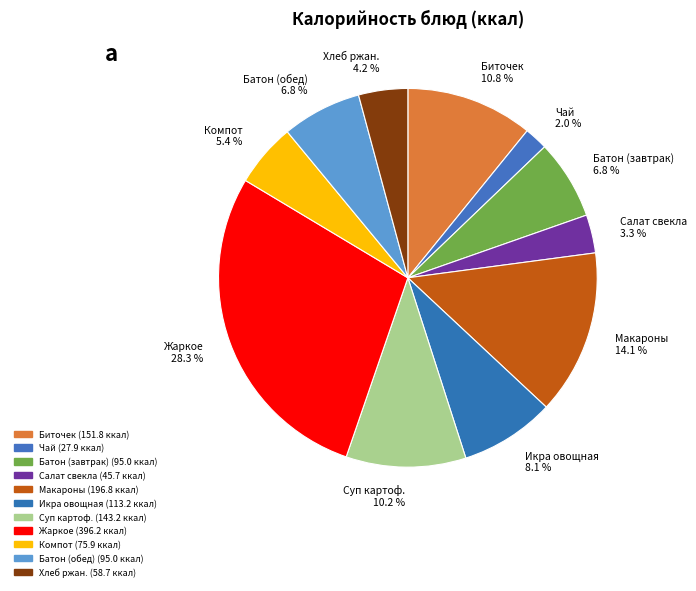

How many slices are in this pie chart?

11